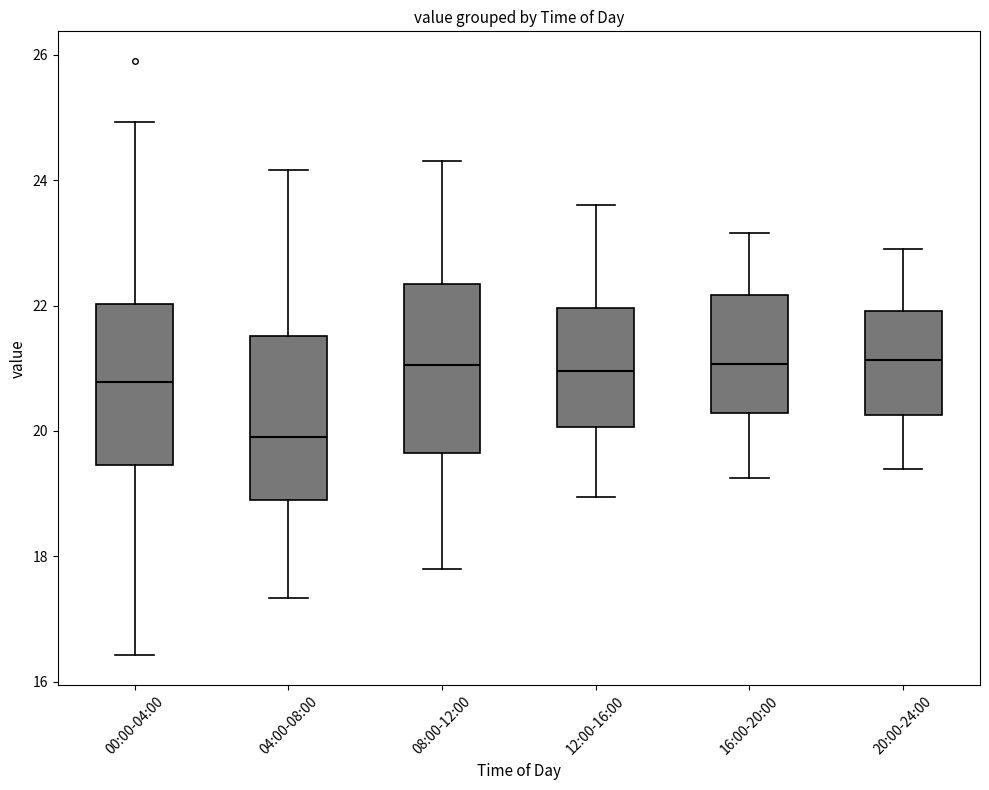

Reading left to right, read every box against the y-axis: the position of its median line, the range the box covers, and the ends of its whiskers. The values are not printed on the chart, so give them approximately, as read against the axis.

00:00-04:00: median 20.8, box 19.4 to 22.0, whiskers 16.4 to 25.0
04:00-08:00: median 20.0, box 19.0 to 21.6, whiskers 17.4 to 24.2
08:00-12:00: median 21.0, box 19.6 to 22.4, whiskers 17.8 to 24.4
12:00-16:00: median 21.0, box 20.0 to 22.0, whiskers 19.0 to 23.6
16:00-20:00: median 21.0, box 20.2 to 22.2, whiskers 19.2 to 23.2
20:00-24:00: median 21.2, box 20.2 to 22.0, whiskers 19.4 to 23.0